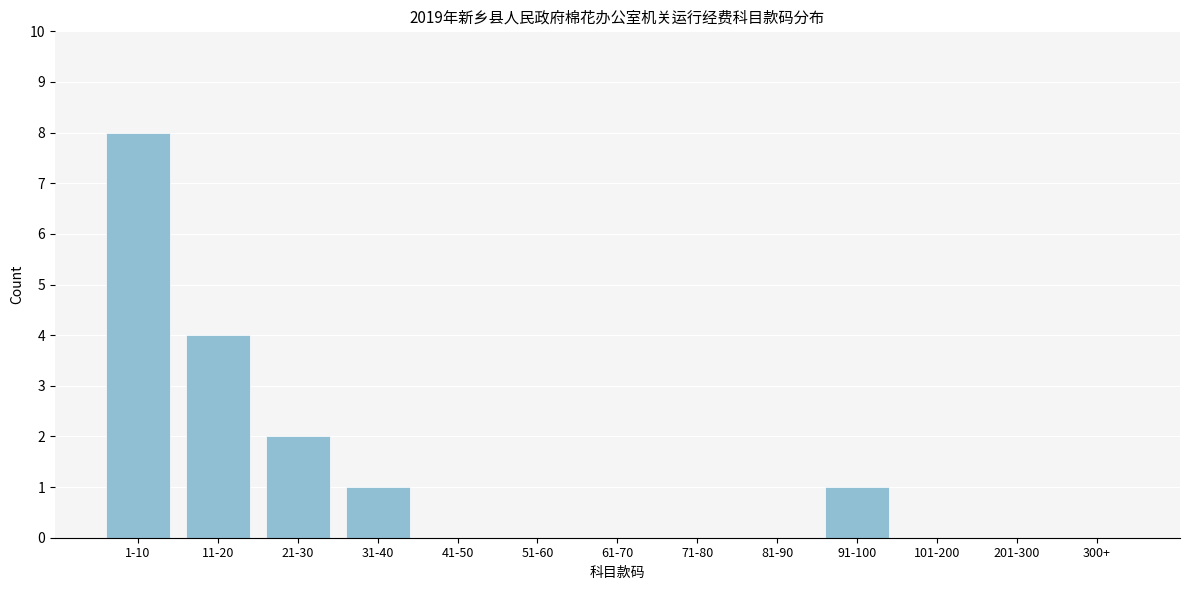

Reading left to right, list all the values displayed in this chart.

1-10=8	11-20=4	21-30=2	31-40=1	41-50=0	51-60=0	61-70=0	71-80=0	81-90=0	91-100=1	101-200=0	201-300=0	300+=0